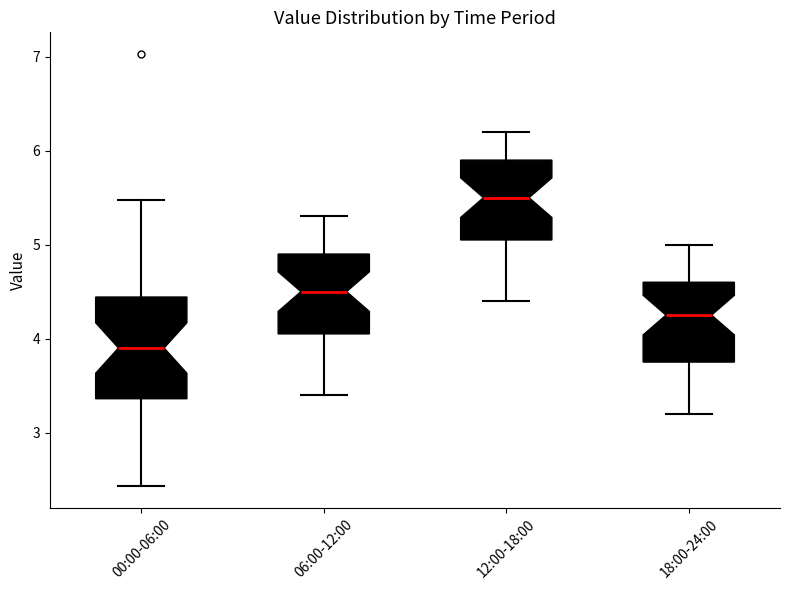

Reading left to right, read every box against the y-axis: the position of its median line, the range the box covers, and the ends of its whiskers. The values are not printed on the chart, so give them approximately, as read against the axis.

00:00-06:00: median 3.9, box 3.4 to 4.4, whiskers 2.4 to 5.5
06:00-12:00: median 4.5, box 4.1 to 4.9, whiskers 3.4 to 5.3
12:00-18:00: median 5.5, box 5.1 to 5.9, whiskers 4.4 to 6.2
18:00-24:00: median 4.3, box 3.8 to 4.6, whiskers 3.2 to 5.0